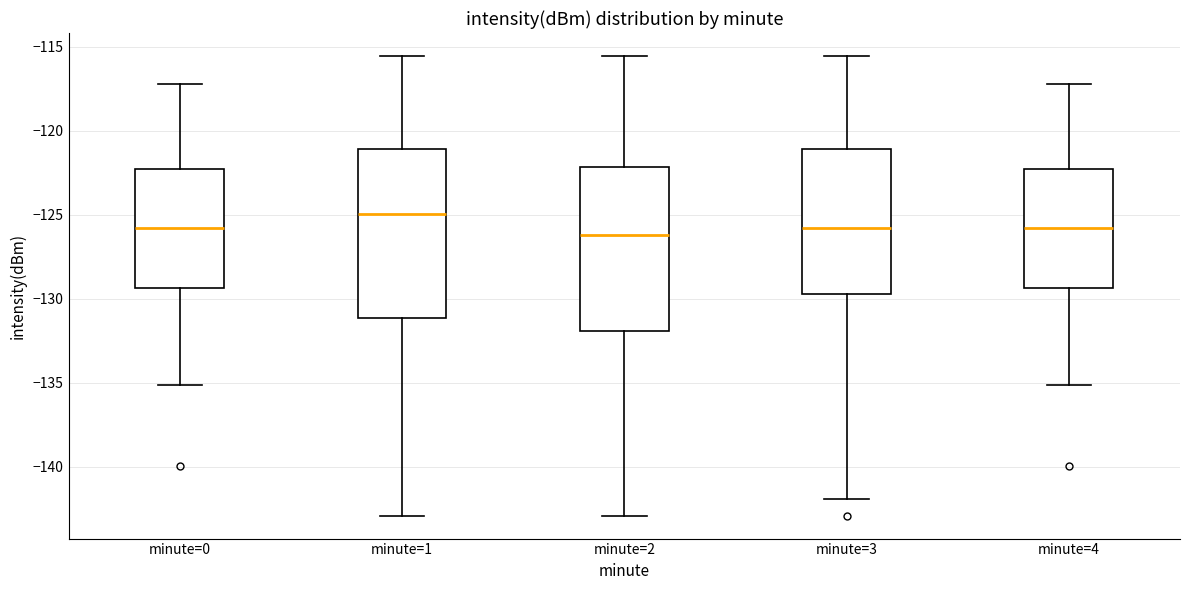

Which box's median line is the highest?

minute=1